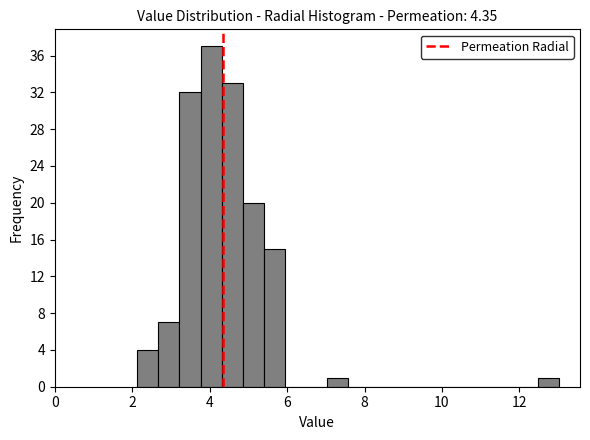

Read against the x-axis, roughly where is the centre of the tallest bar?

4.0